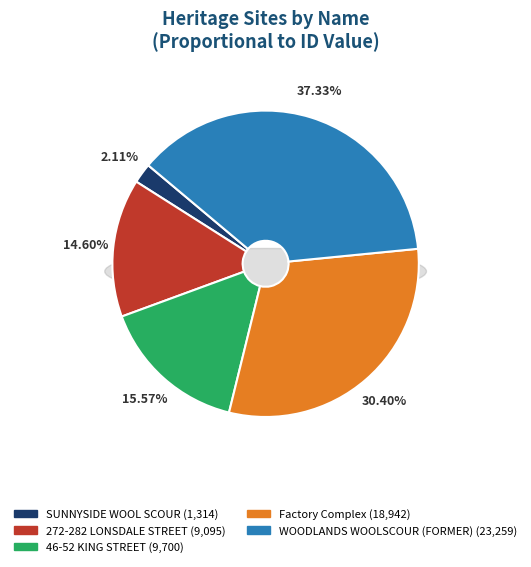

To the nearest percent, what portion does 46-52 KING STREET represent?

16%